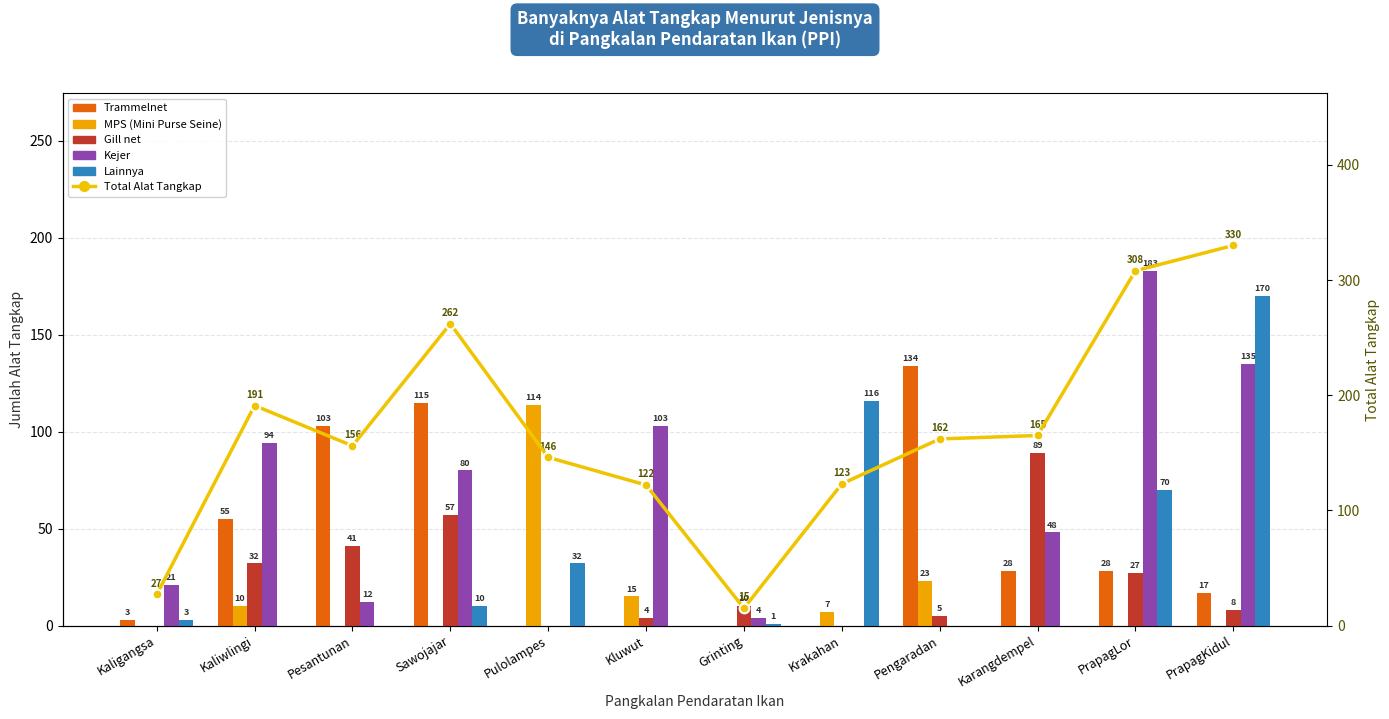

Which series changed the most between Kaligangsa and Kaliwlingi?

Total Alat Tangkap